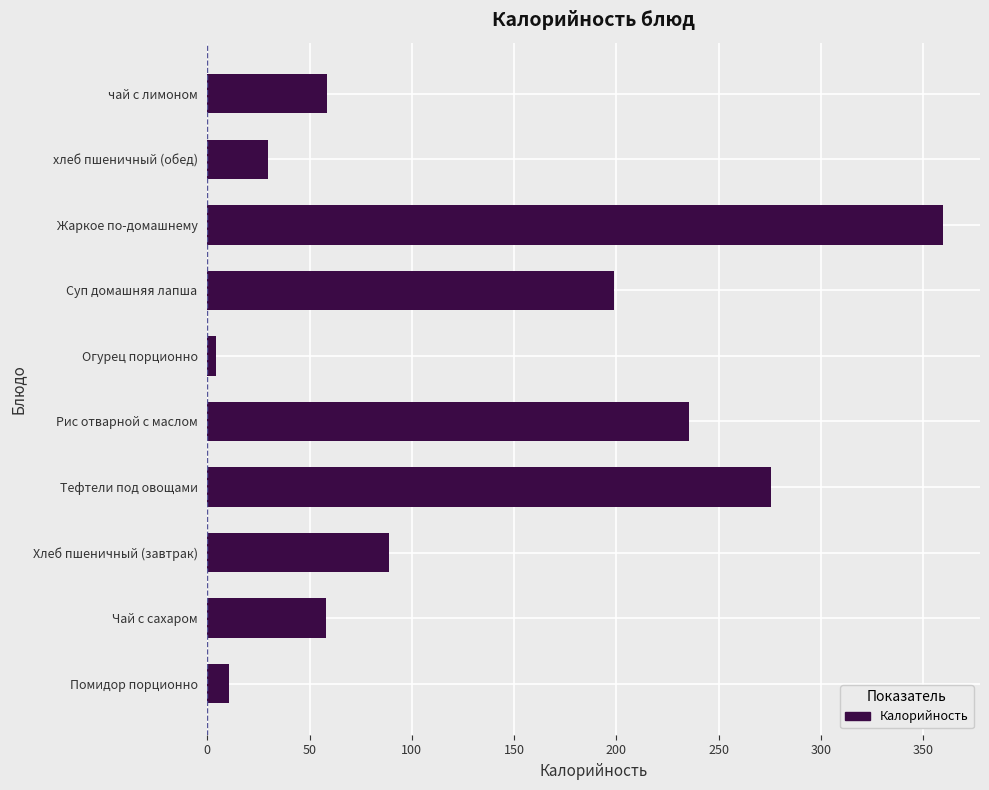

What is the difference between the second highest and minimum values?

271.7